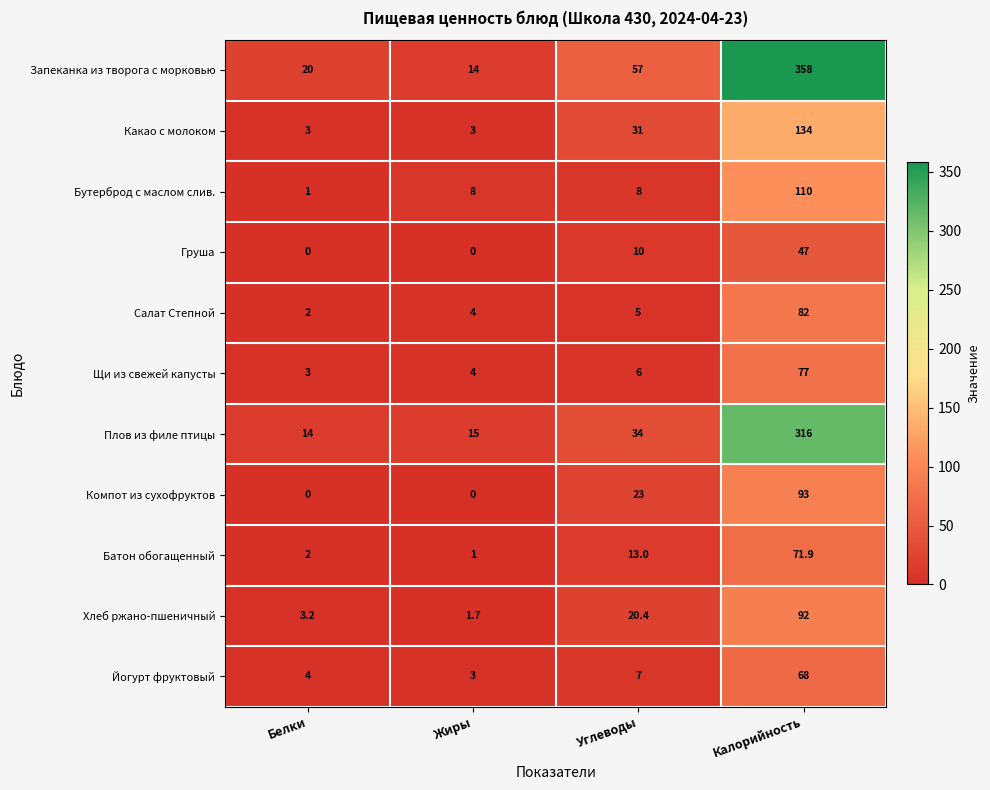

Rank the series at Углеводы from highest to lowest value.

Запеканка из творога с морковью, Плов из филе птицы, Какао с молоком, Компот из сухофруктов, Хлеб ржано-пшеничный, Батон обогащенный, Груша, Бутерброд с маслом слив., Йогурт фруктовый, Щи из свежей капусты, Салат Степной